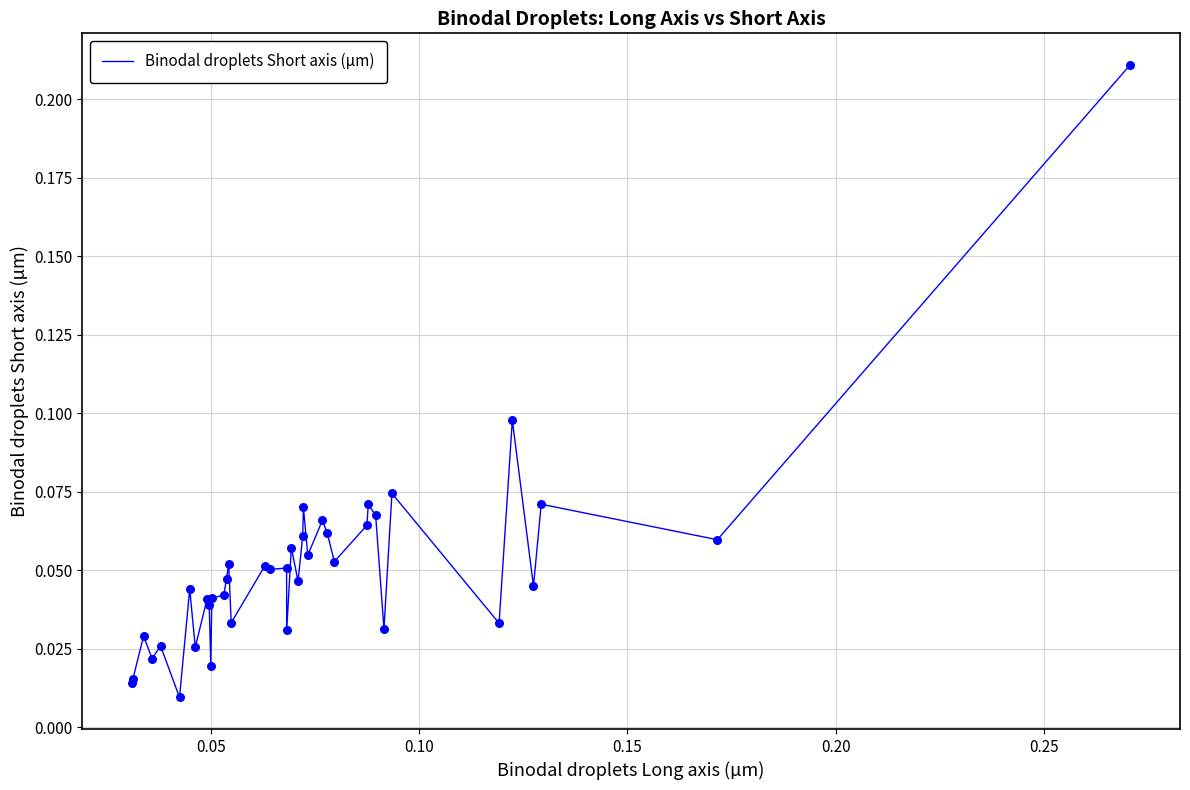

Is this an area chart (filled region under the line)?

No